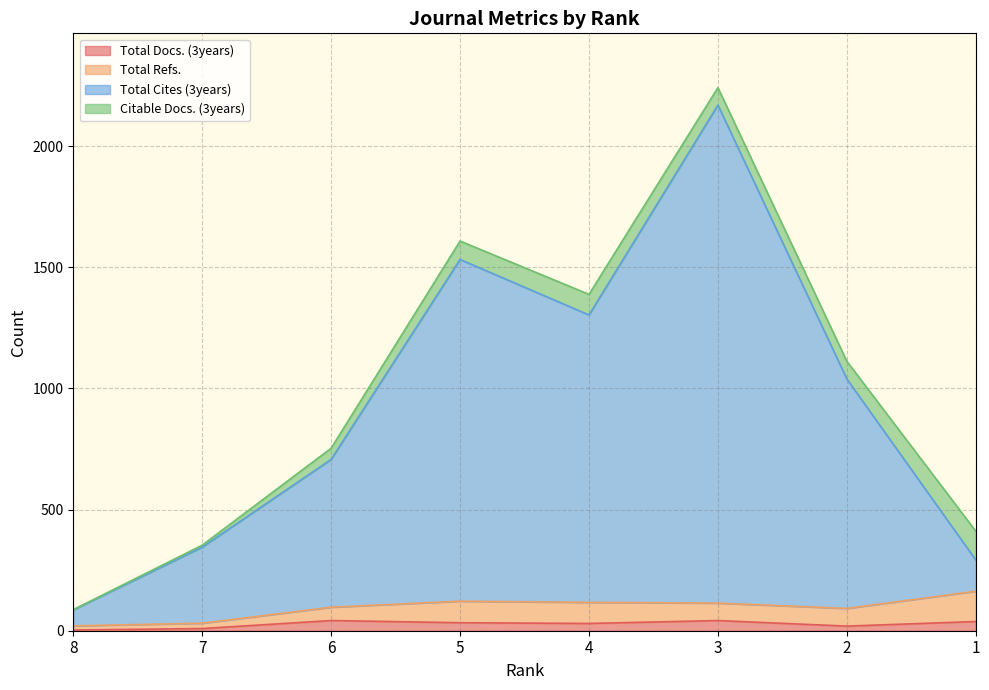

How many data points in Total Cites (3years) are less than 1039?

4